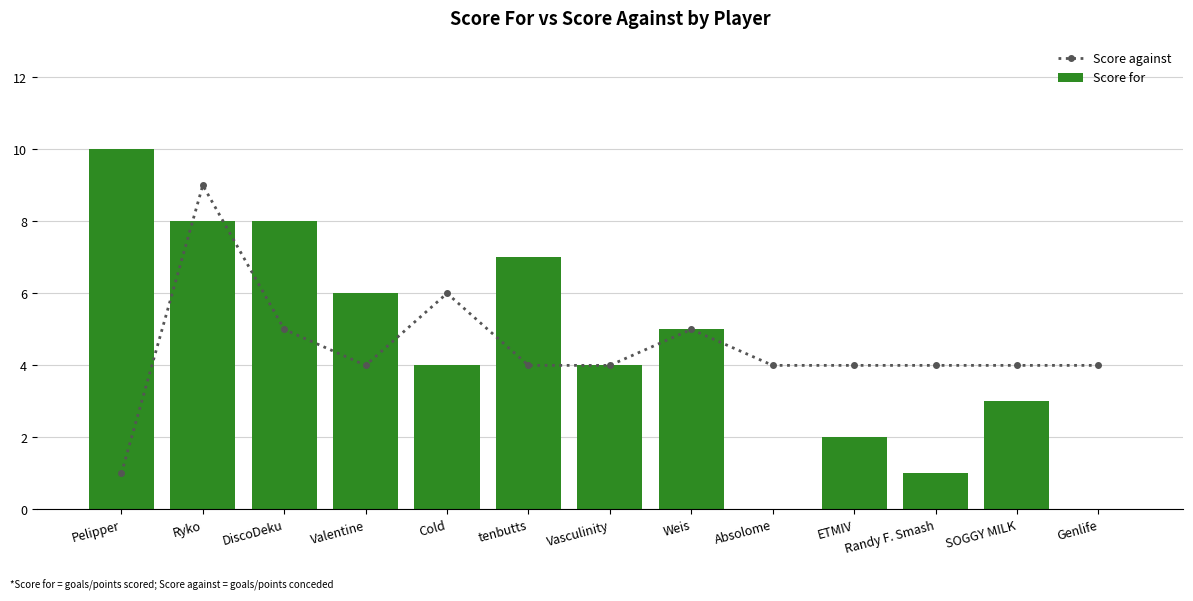

How many data points in Score for are above 4?

6